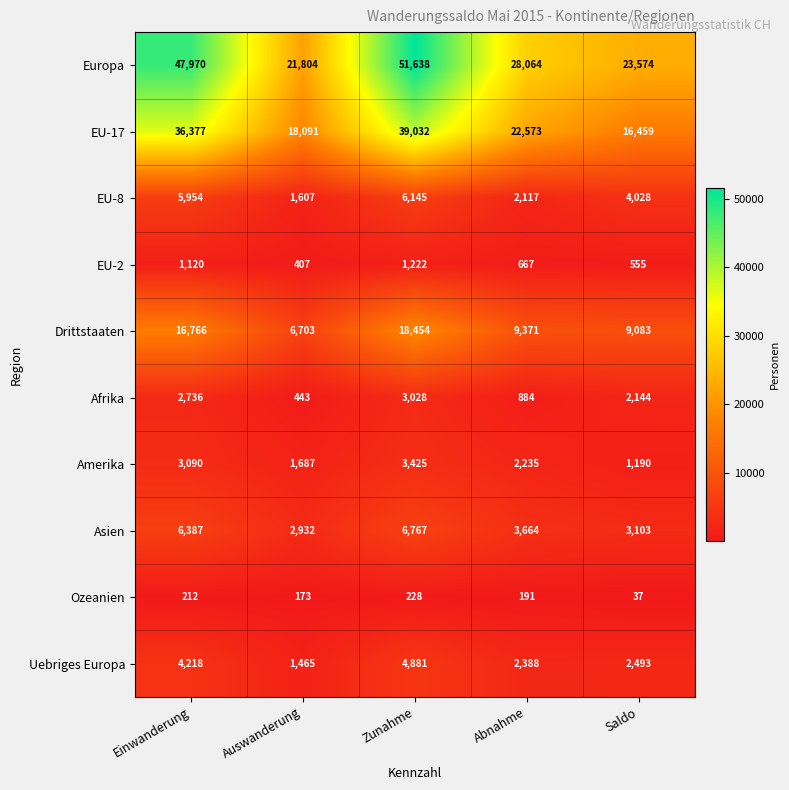

What is the difference between the maximum and minimum values in the EU-17 series?

22573